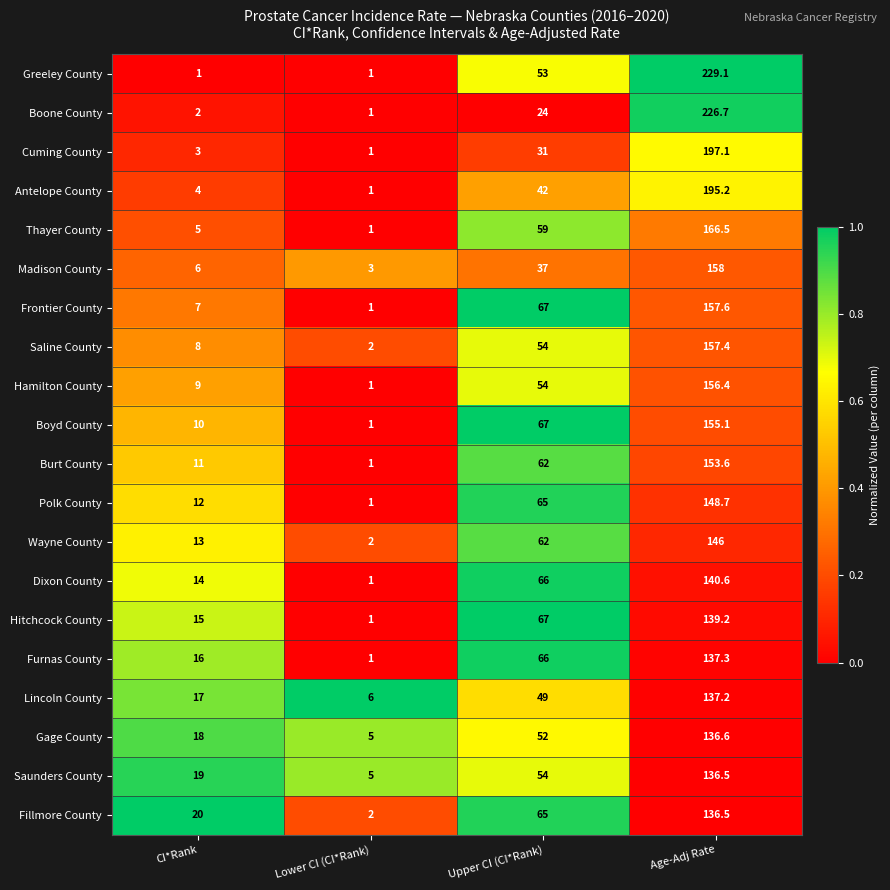

Which series has the largest total across all categories?

Greeley County